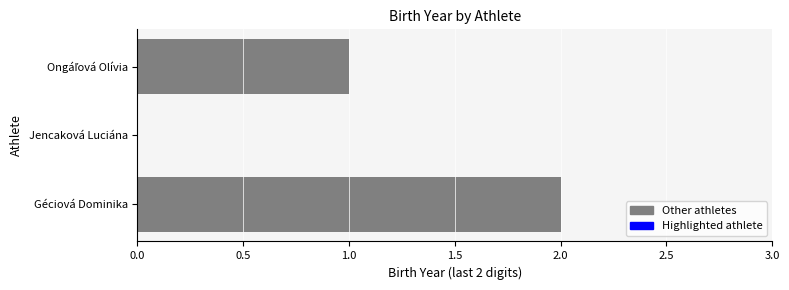

Is it true that the value at Jencaková Luciána is 0?

True